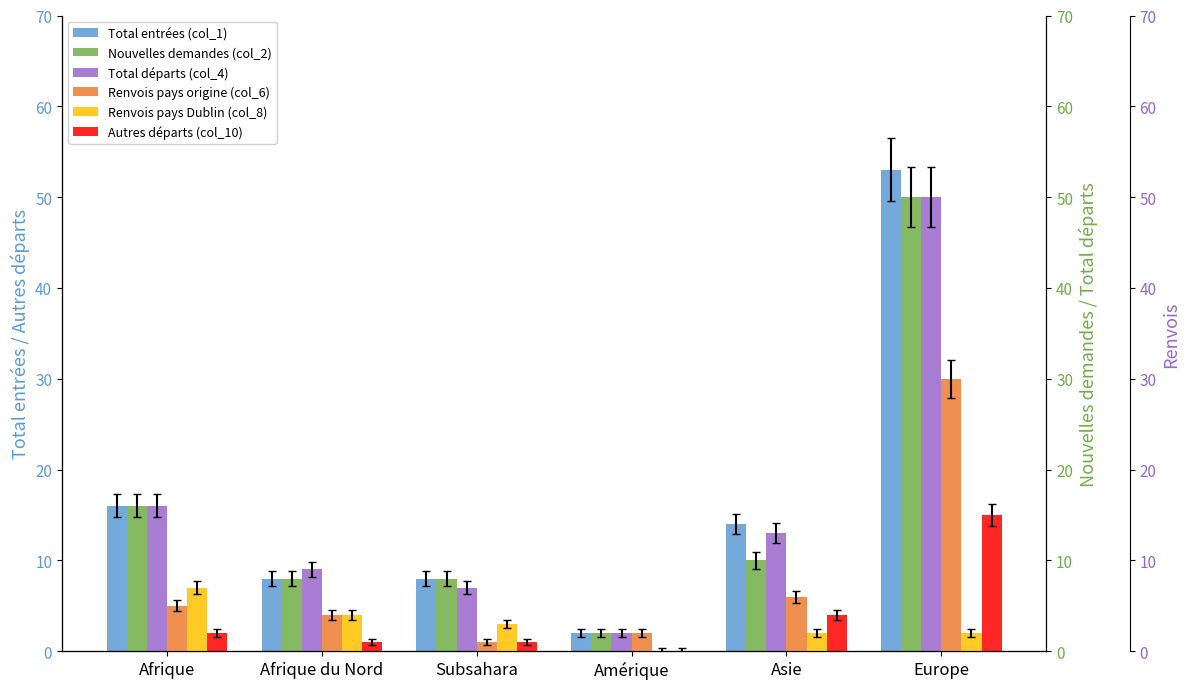

Is it true that Renvois pays Dublin (col_8) equals 3 at Subsahara?

True